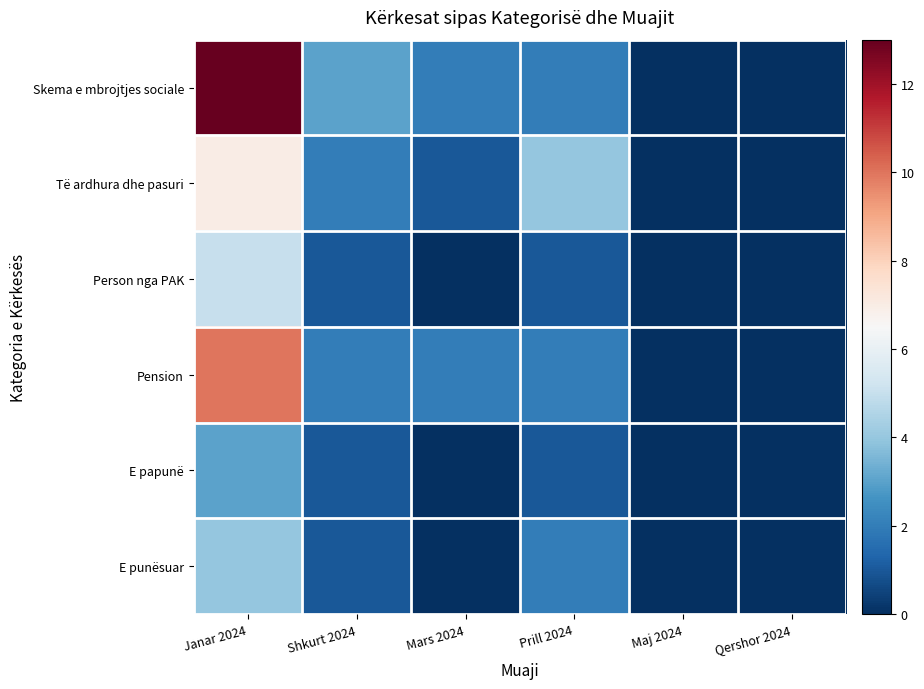

Which series has the largest total across all categories?

Skema e mbrojtjes sociale